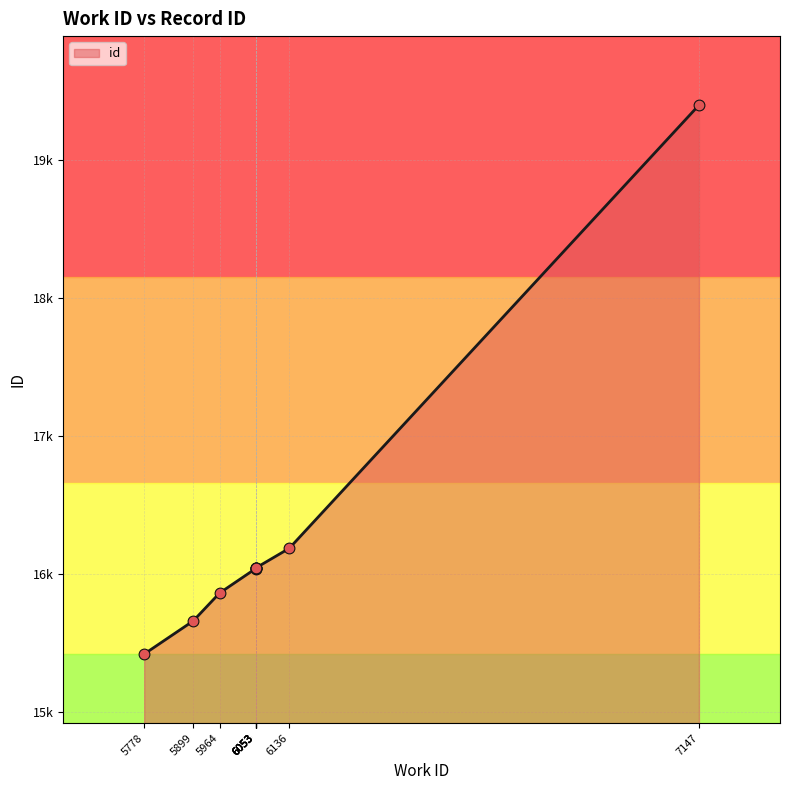

Between 6136 and 6053, which is larger?

6136